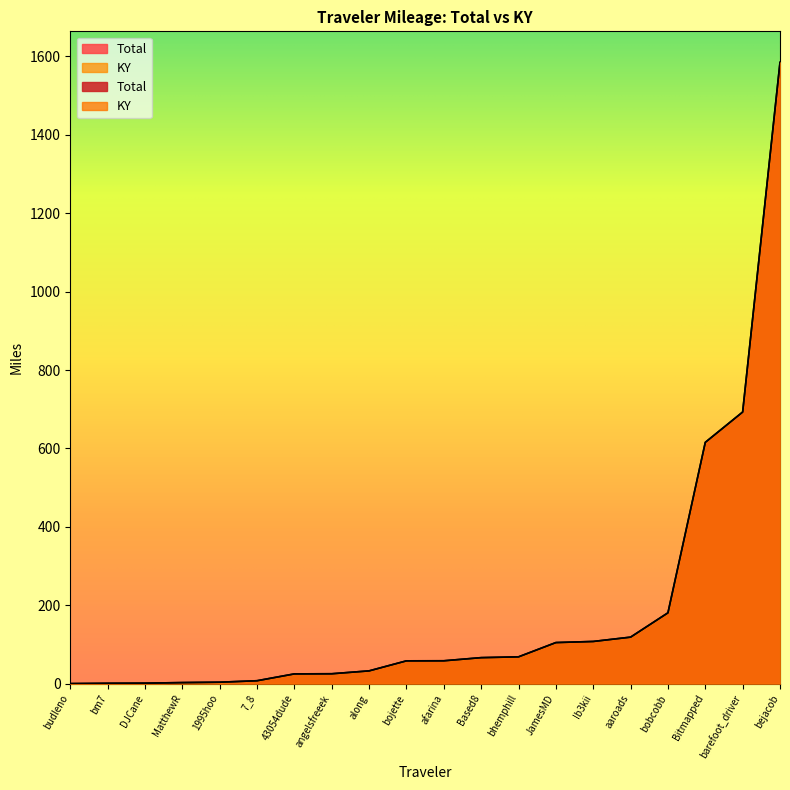

What is the difference between the KY values at bejacob and bobcobb?

1403.7